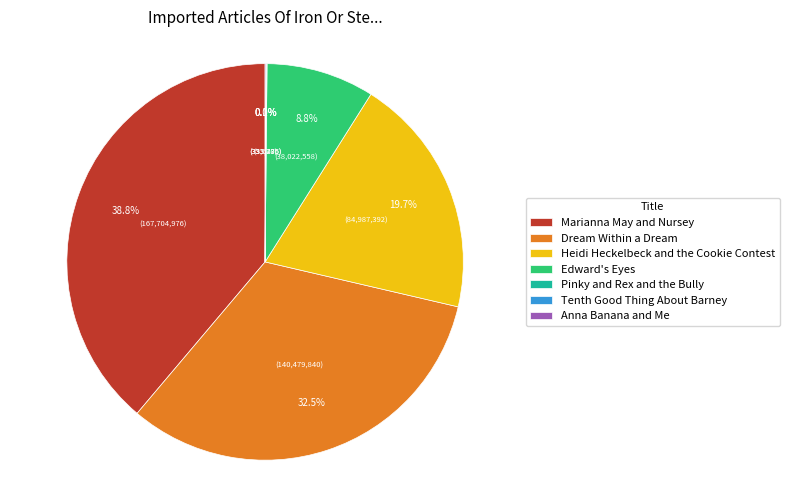

How much of the chart is everything except Marianna May and Nursey?

61.2%